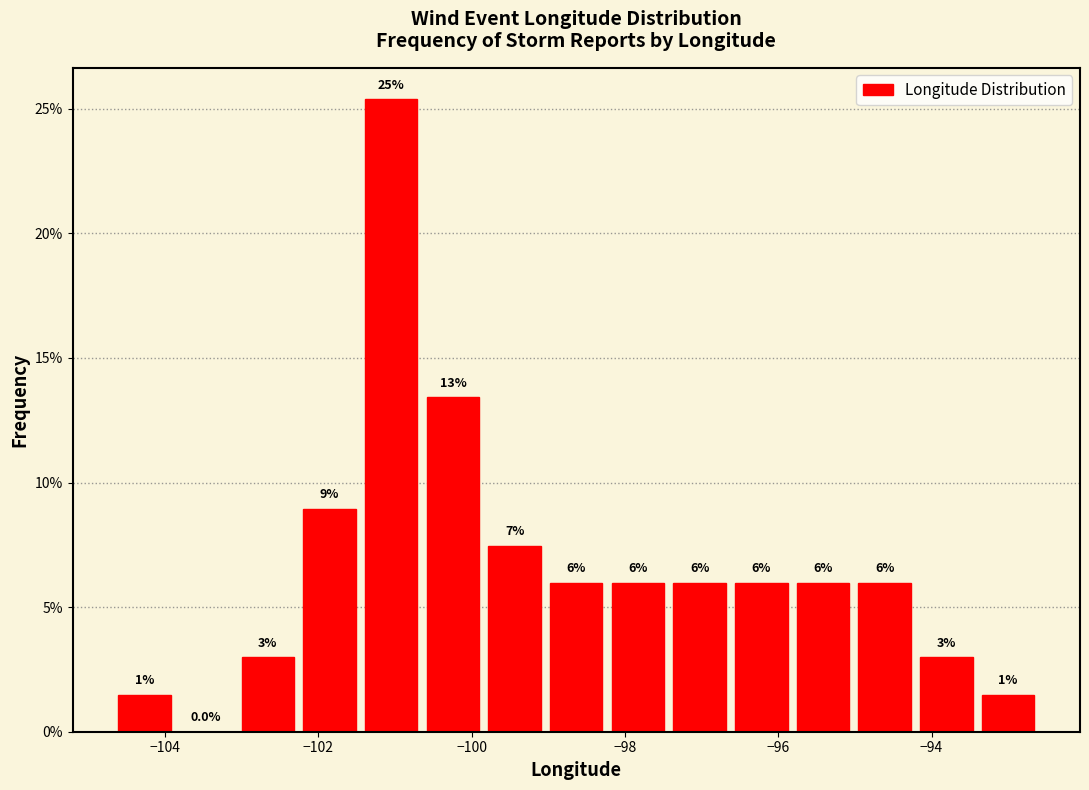

Over which range of the x-axis is the bar tallest?

-101.4 to -100.6